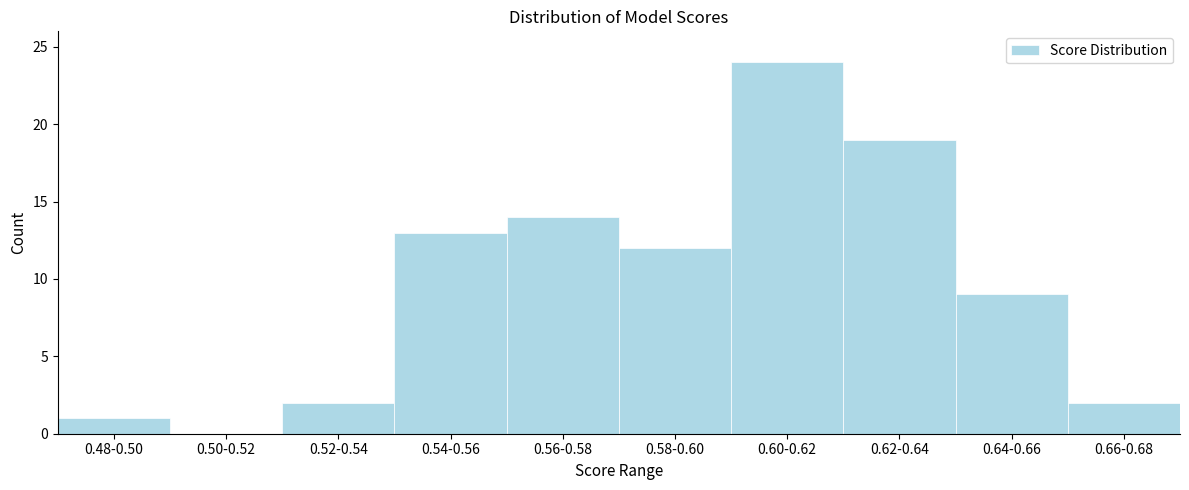

Reading left to right, list all the values displayed in this chart.

0.48-0.50=1	0.50-0.52=0	0.52-0.54=2	0.54-0.56=13	0.56-0.58=14	0.58-0.60=12	0.60-0.62=24	0.62-0.64=19	0.64-0.66=9	0.66-0.68=2